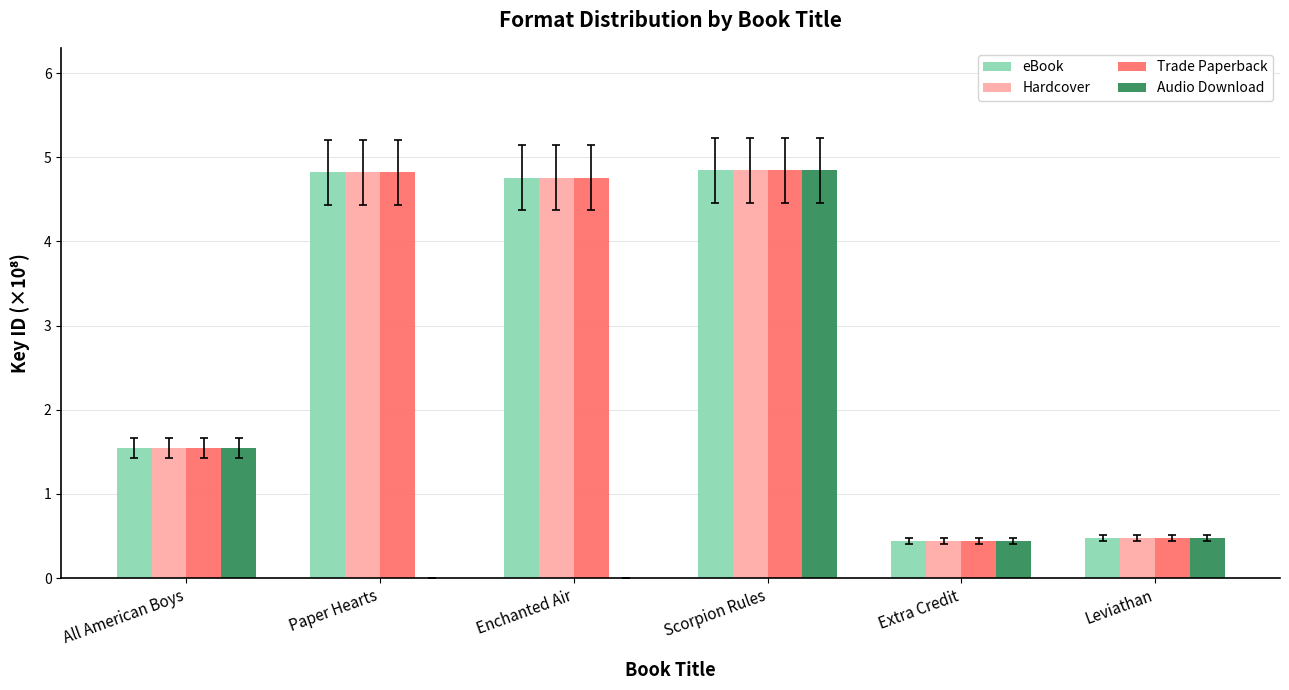

What is the difference between the Trade Paperback values at Leviathan and All American Boys?

1.1